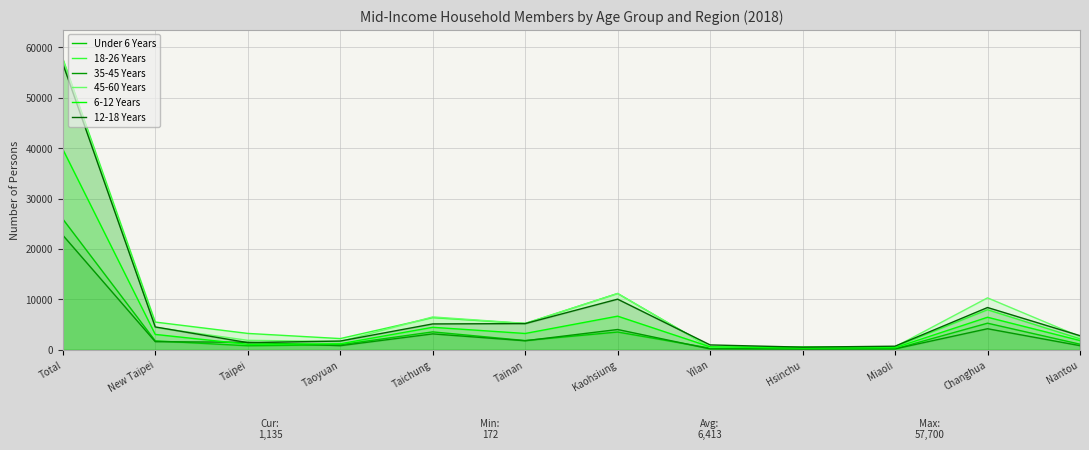

The value of 12-18 Years at Taipei is 386. True or false?

False